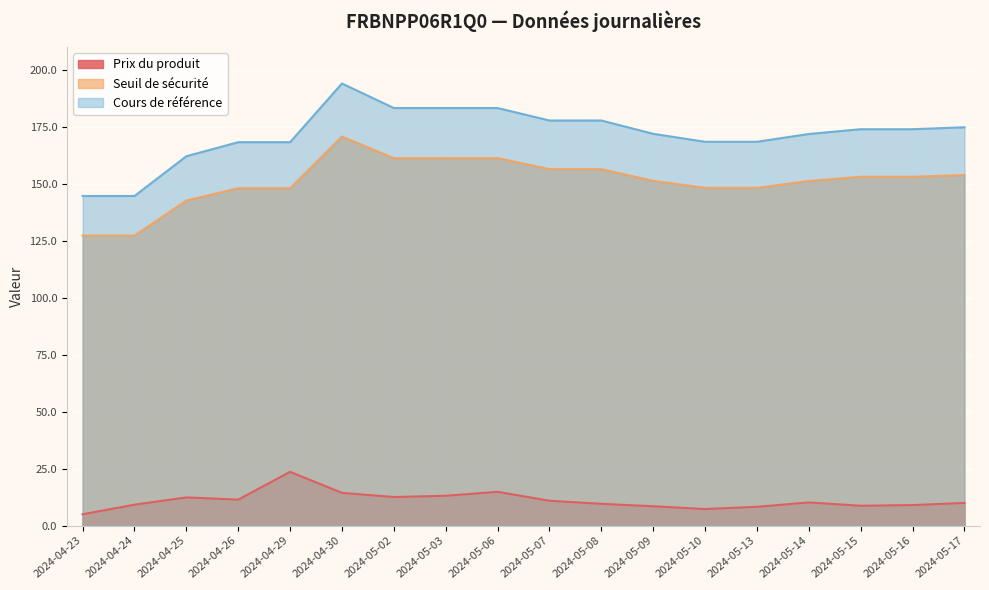

How many values in the Cours de référence series are below 173?

9